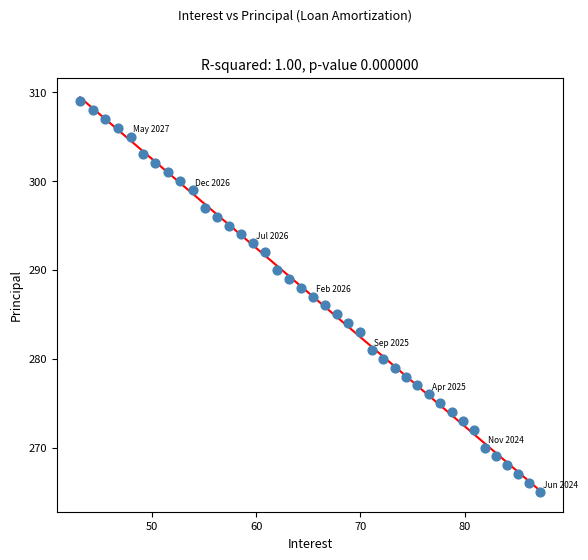

What is the range of Y values (max minus min)?

44